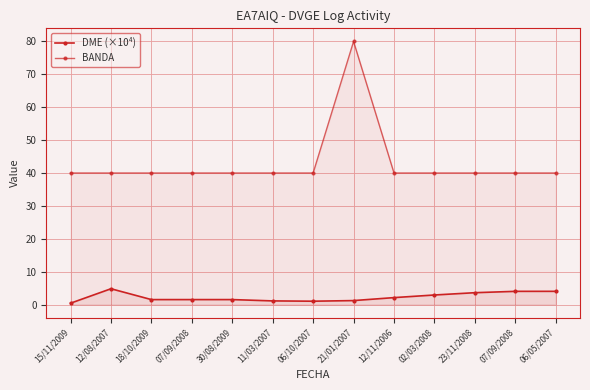

Reading right to left, what are all the values shown in this chart?

DME (×10⁴): 06/05/2007=4.0	07/09/2008=4.0	23/11/2008=3.6	02/03/2008=2.9	12/11/2006=2.1	21/01/2007=1.2	06/10/2007=1.0	11/03/2007=1.1	30/08/2009=1.5	07/09/2008=1.5	18/10/2009=1.5	12/08/2007=4.8	15/11/2009=0.4
BANDA: 06/05/2007=40.0	07/09/2008=40.0	23/11/2008=40.0	02/03/2008=40.0	12/11/2006=40.0	21/01/2007=80.0	06/10/2007=40.0	11/03/2007=40.0	30/08/2009=40.0	07/09/2008=40.0	18/10/2009=40.0	12/08/2007=40.0	15/11/2009=40.0